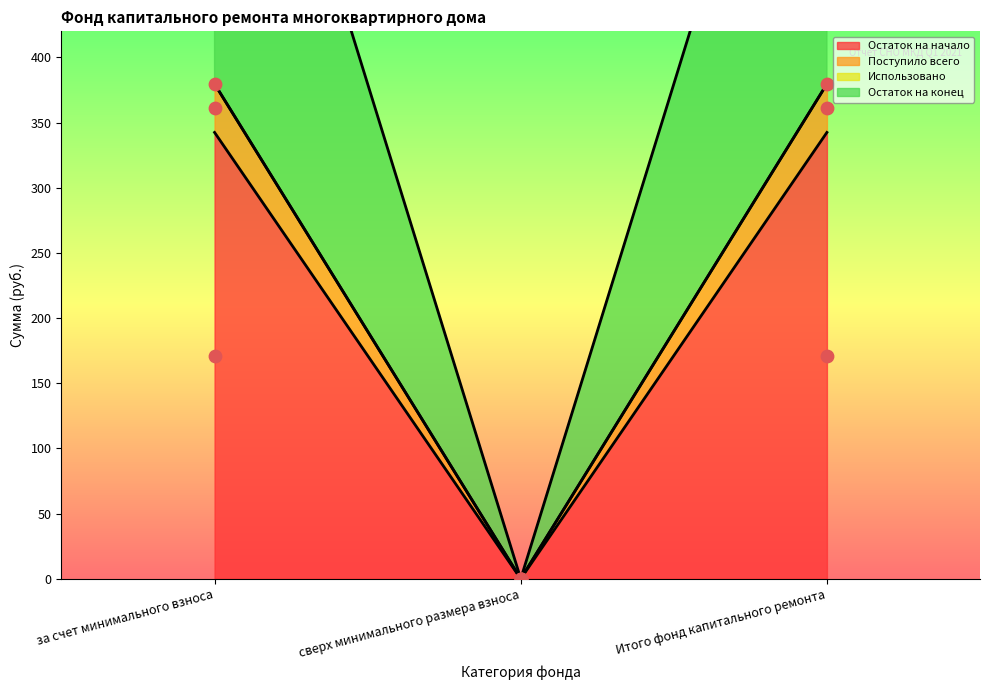

Which series has the largest total across all categories?

Остаток на конец